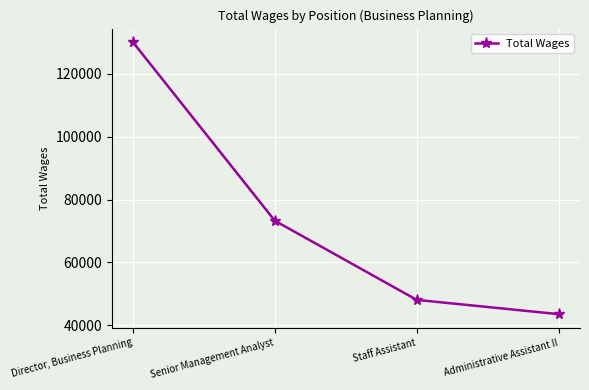

Which has a higher value, Staff Assistant or Senior Management Analyst?

Senior Management Analyst